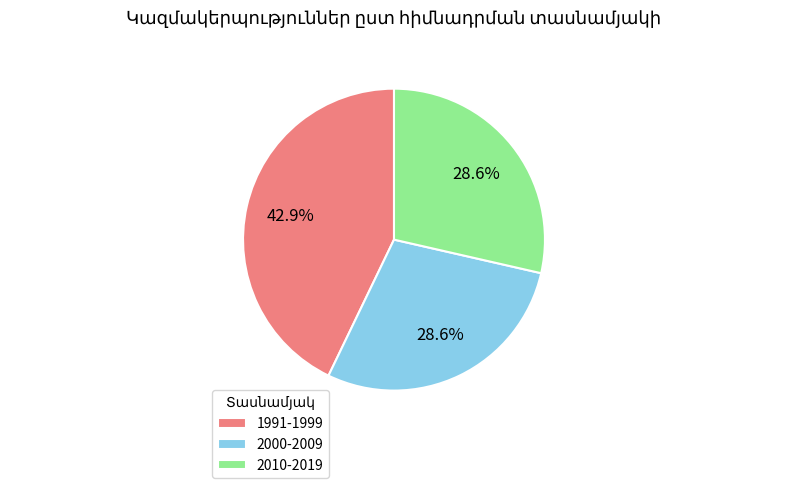

Which has a higher value, 1991-1999 or 2010-2019?

1991-1999